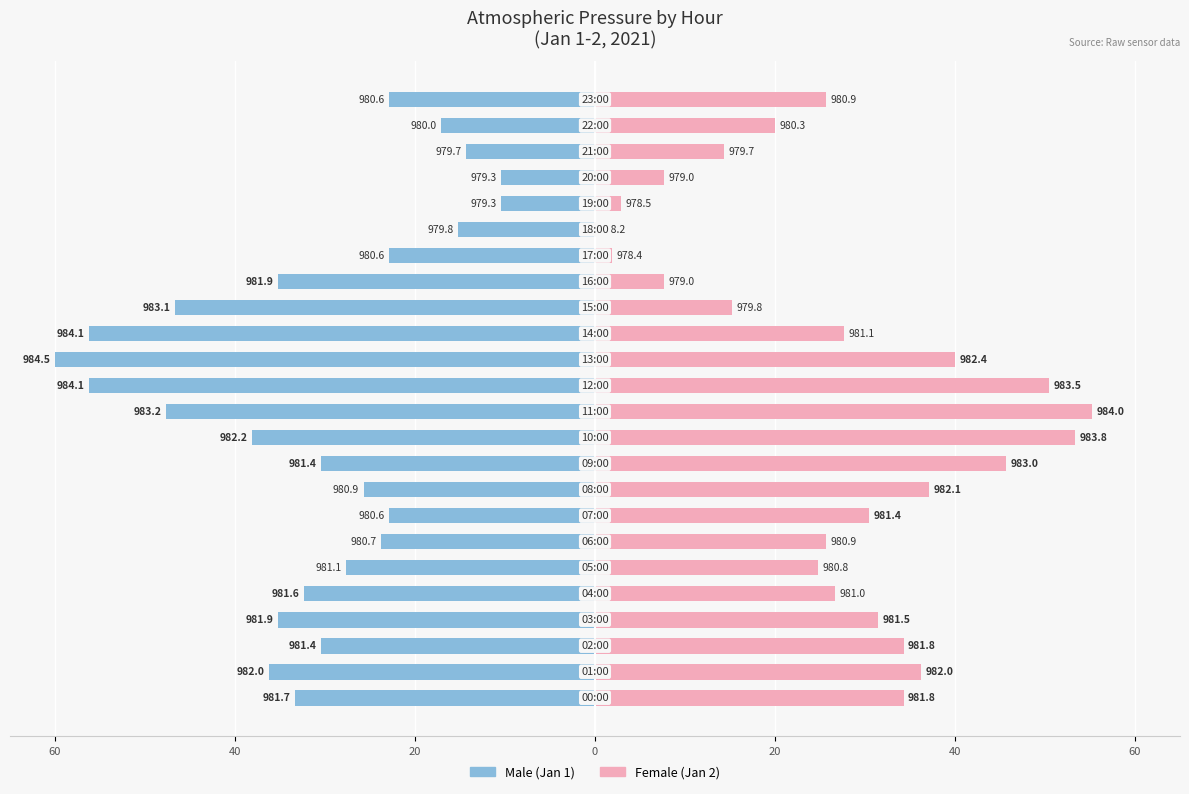

Reading right to left, extract all data points from this chart.

Male: -22.9	-17.1	-14.3	-10.5	-10.5	-15.2	-22.9	-35.2	-46.7	-56.2	-60.0	-56.2	-47.6	-38.1	-30.5	-25.7	-22.9	-23.8	-27.6	-32.4	-35.2	-30.5	-36.2	-33.3
Female: 25.7	20.0	14.3	7.6	2.9	0.0	1.9	7.6	15.2	27.6	40.0	50.5	55.2	53.3	45.7	37.1	30.5	25.7	24.8	26.7	31.4	34.3	36.2	34.3